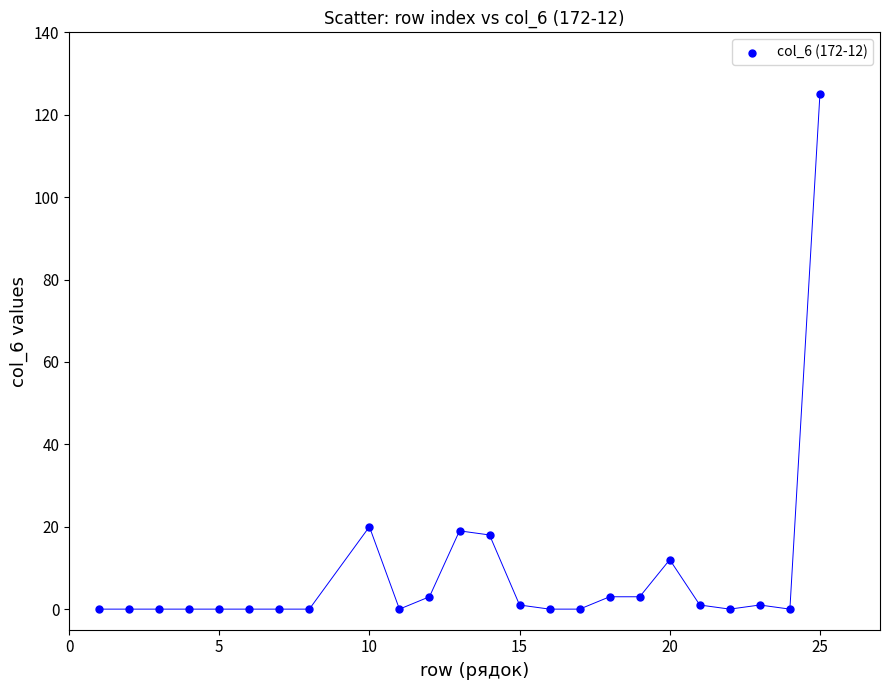

What is the range of X values (max minus min)?

24